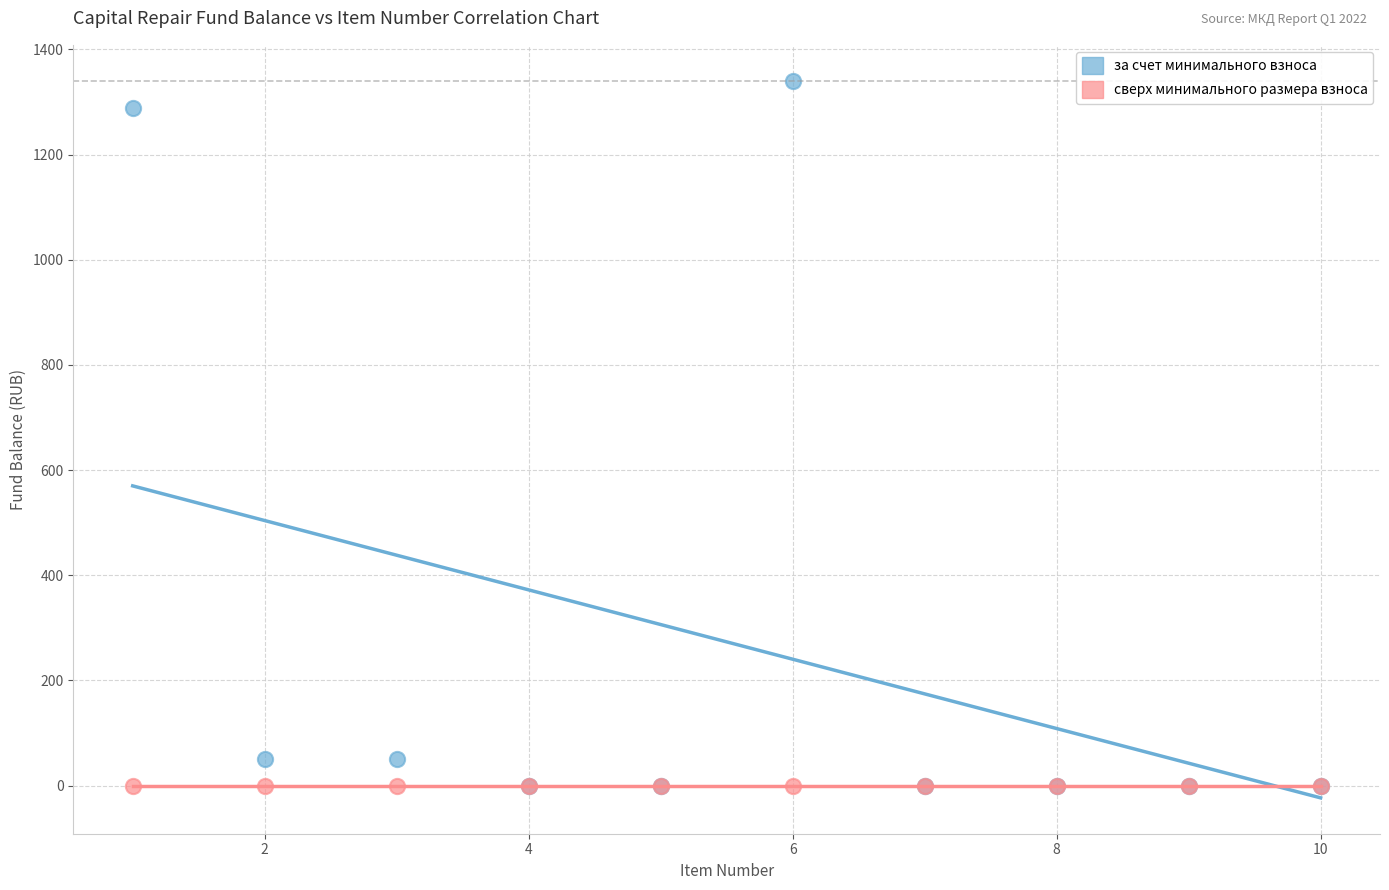

What are all the series names shown in the legend?

за счет минимального взноса, сверх минимального размера взноса